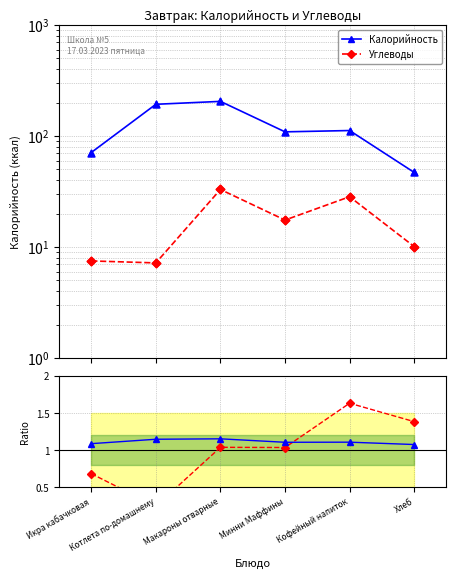

What is the total value across all series at Хлеб?

59.6